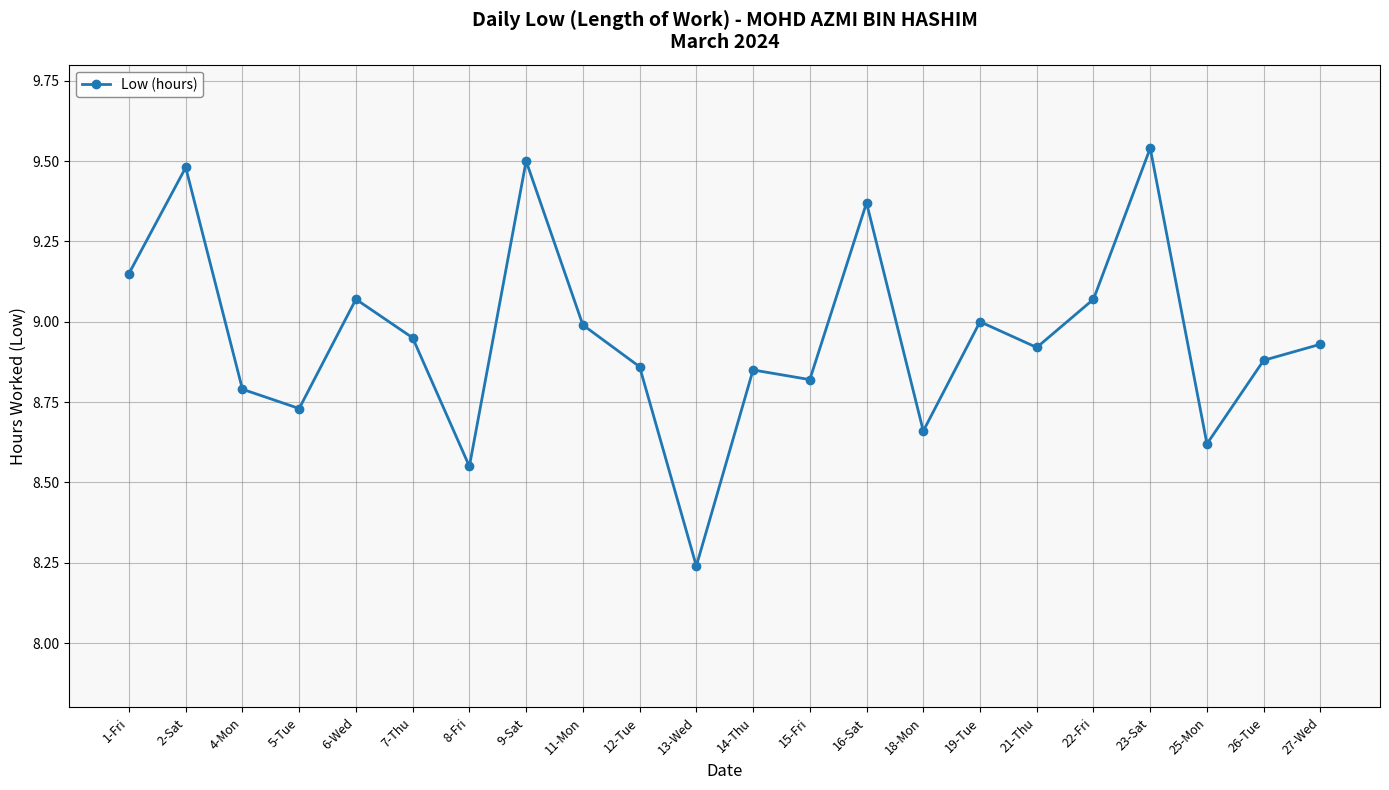

The value at 12-Tue is 3.7. True or false?

False